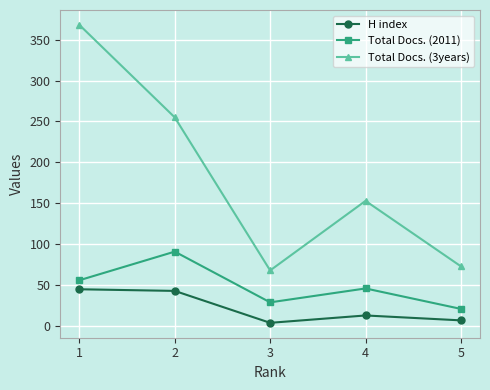

Reading left to right, what are all the values shown in this chart?

H index: 1=45	2=43	3=4	4=13	5=7
Total Docs. (2011): 1=56	2=91	3=29	4=46	5=21
Total Docs. (3years): 1=368	2=255	3=68	4=153	5=73